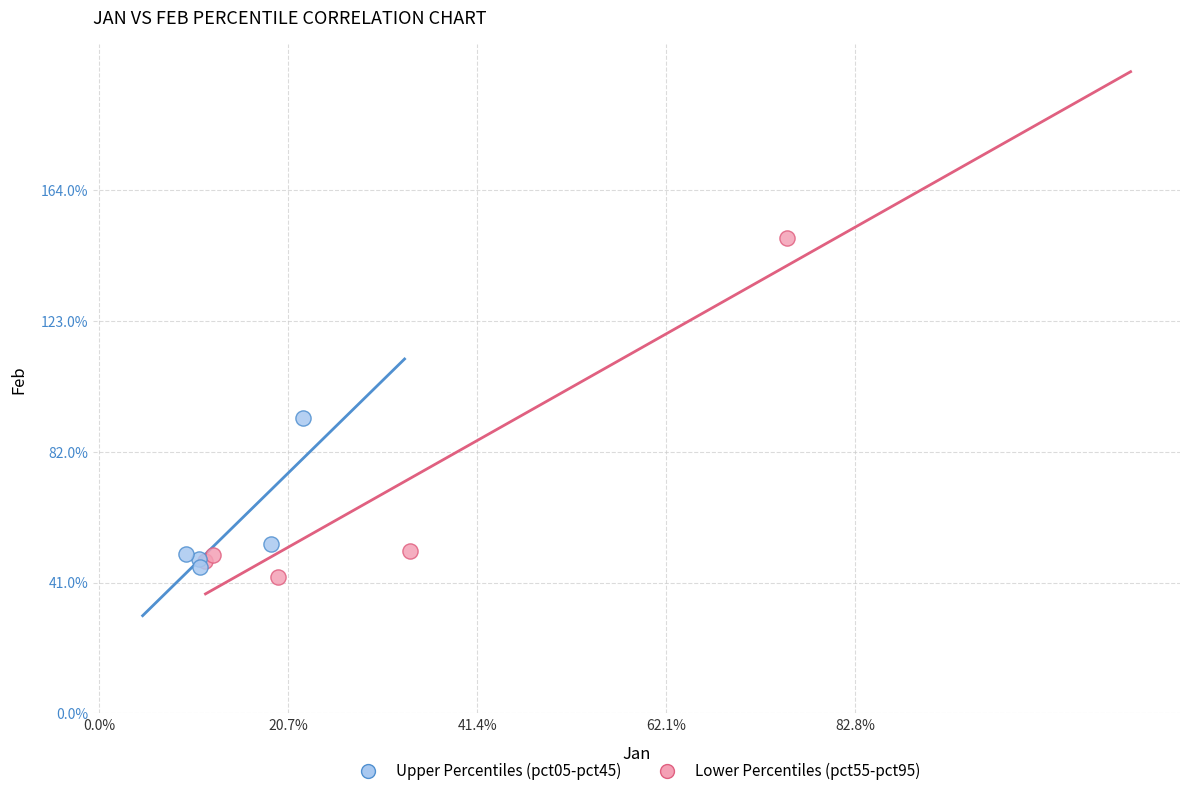

What are all the series names shown in the legend?

Upper Percentiles (pct05-pct45), Lower Percentiles (pct55-pct95)